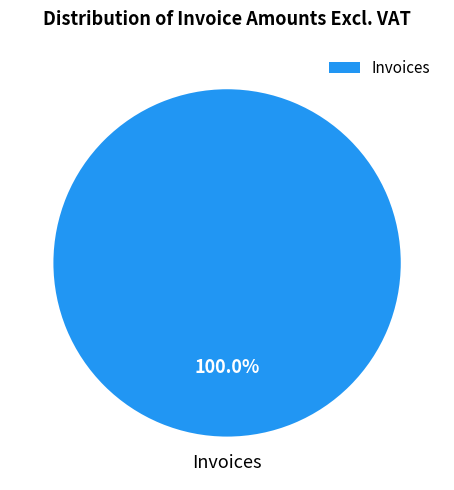

Does Invoices account for over 50% of the chart?

Yes